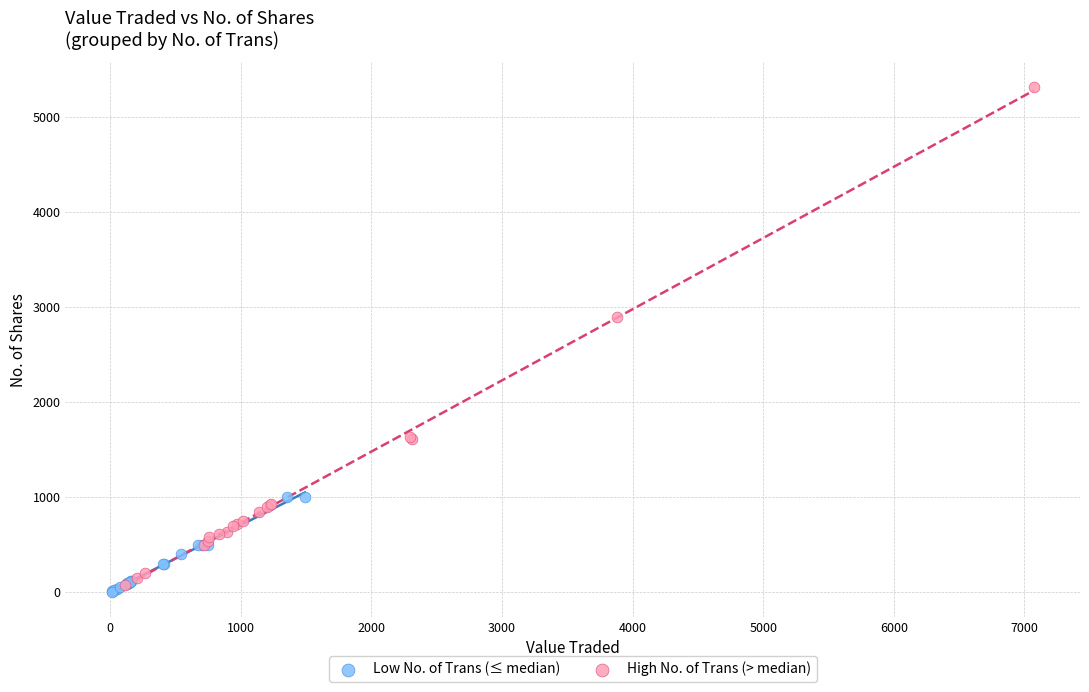

Which series has the largest Y range (max minus min)?

High No. of Trans (> median)